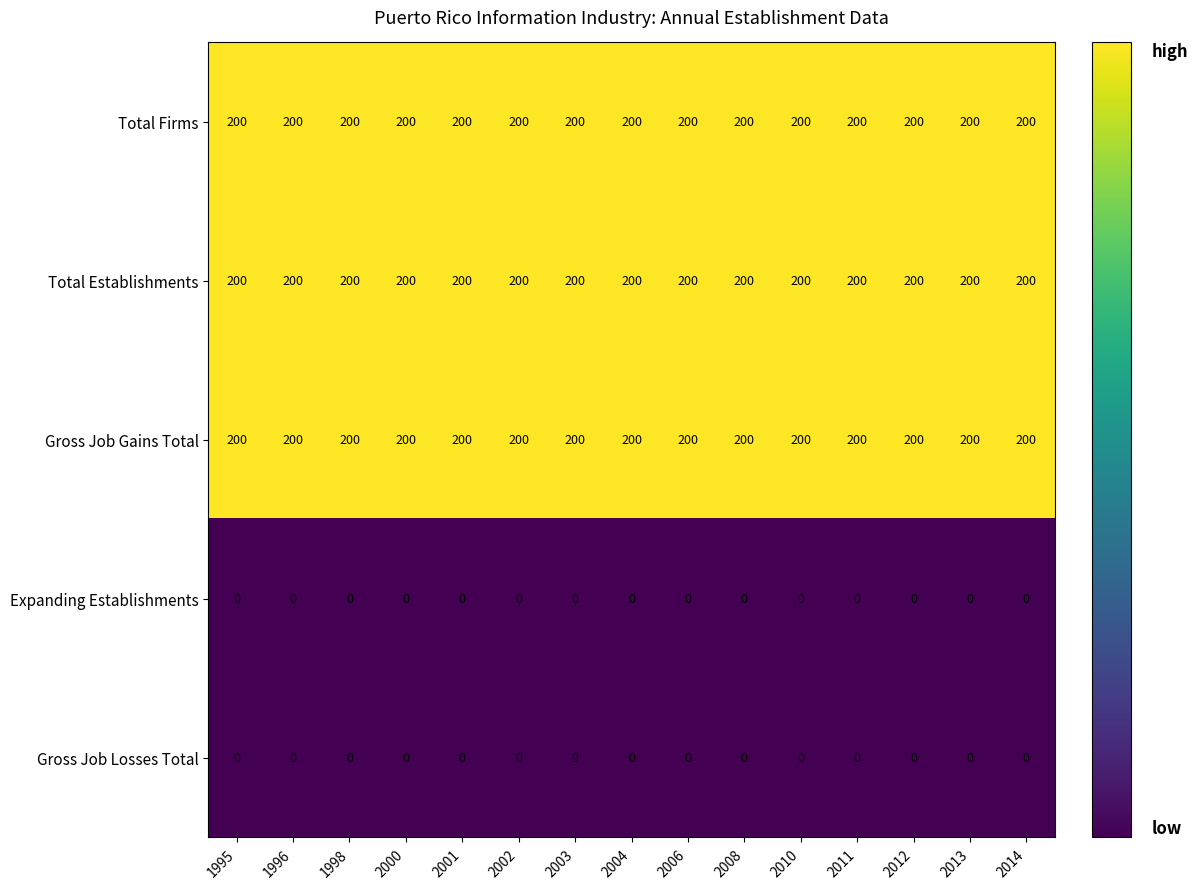

What is the total value across all series at 2010?

600